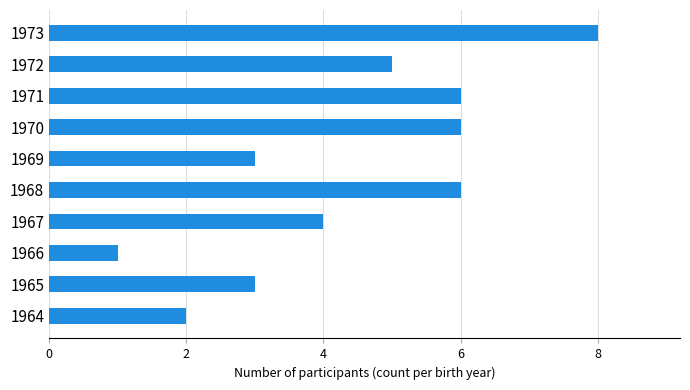

What is the greatest value displayed?

8